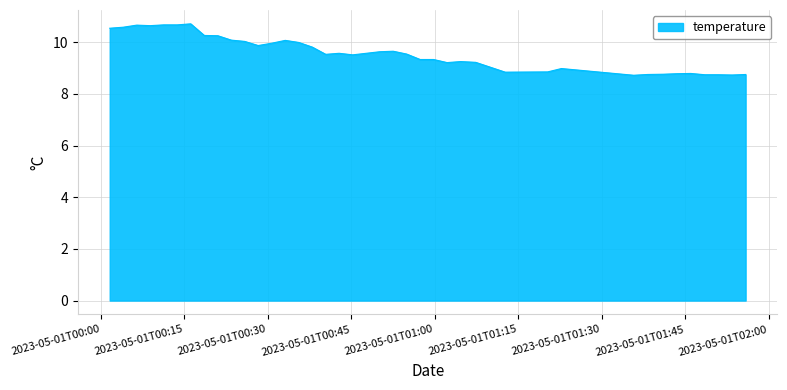

What is the maximum value shown in the chart?

10.7